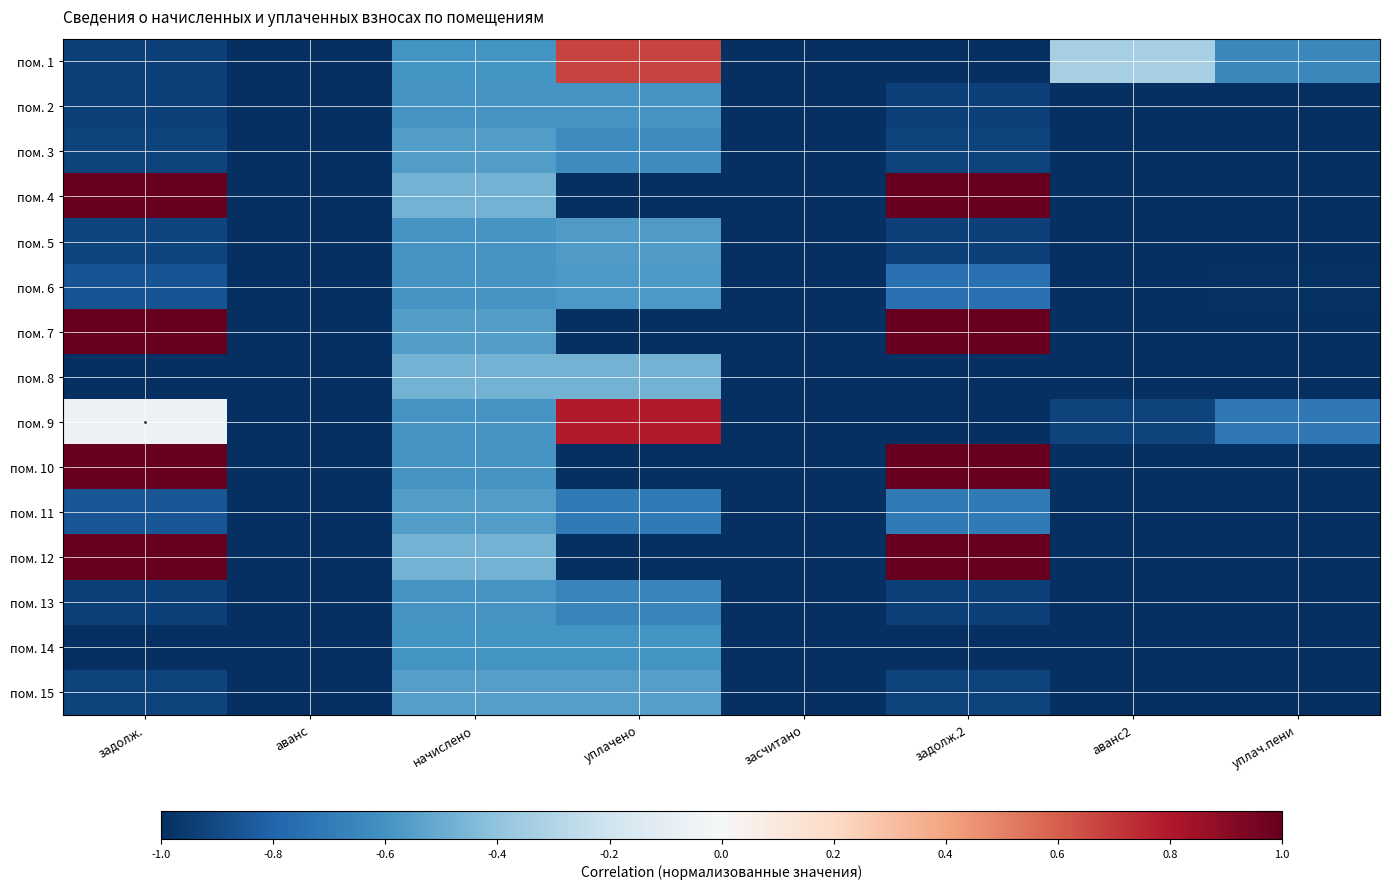

Which category has the highest value across all series?

задолж.